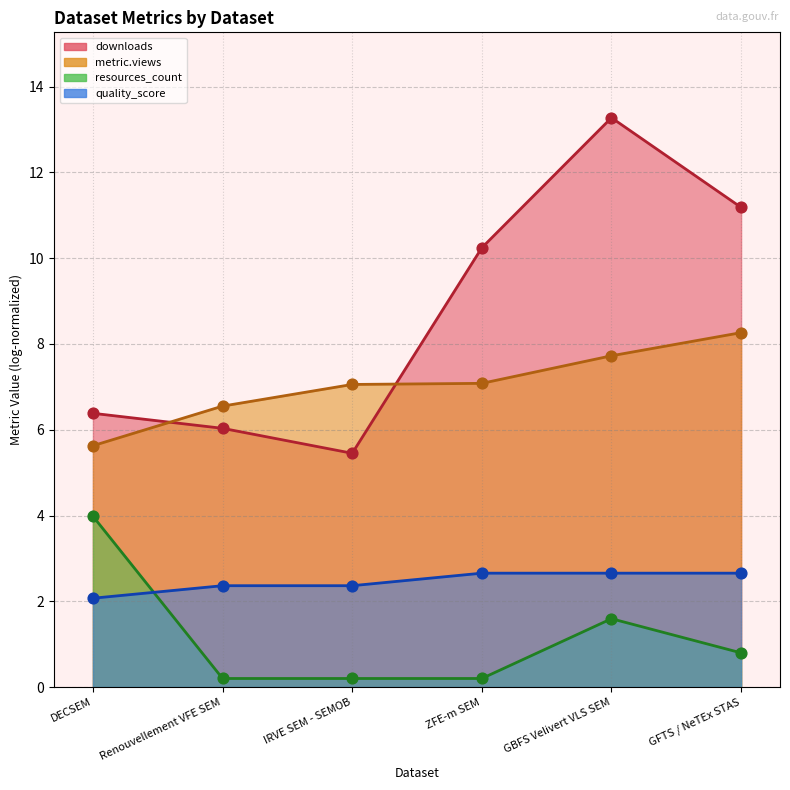

At which category is the sum across all series the highest?

DECSEM